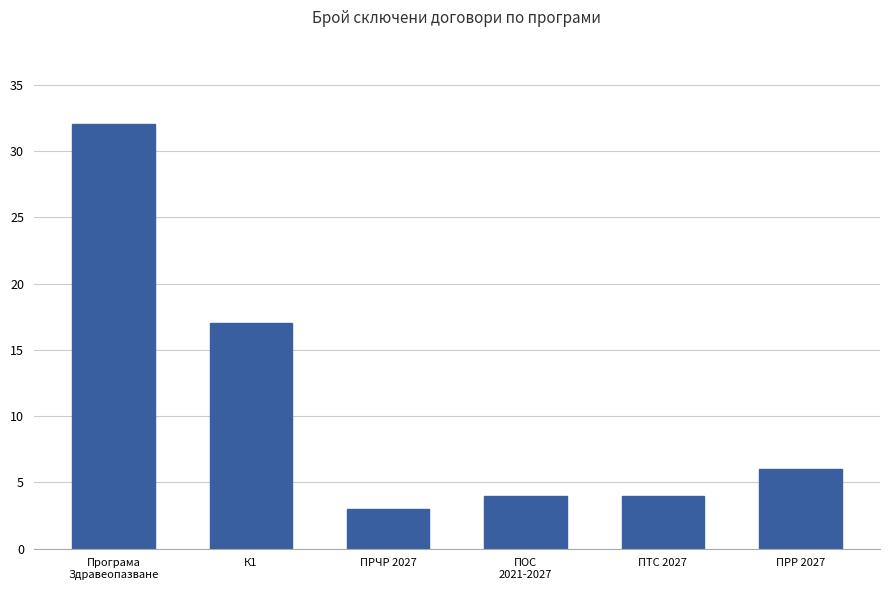

True or false: the data shows 1 at ПРЧР 2027.

False